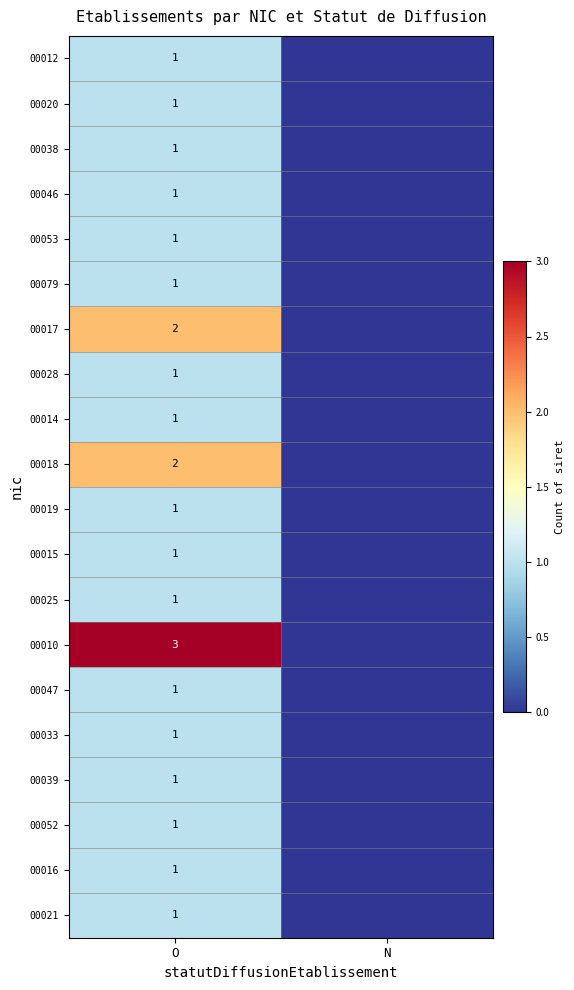

What is the total value across all series at O?

24